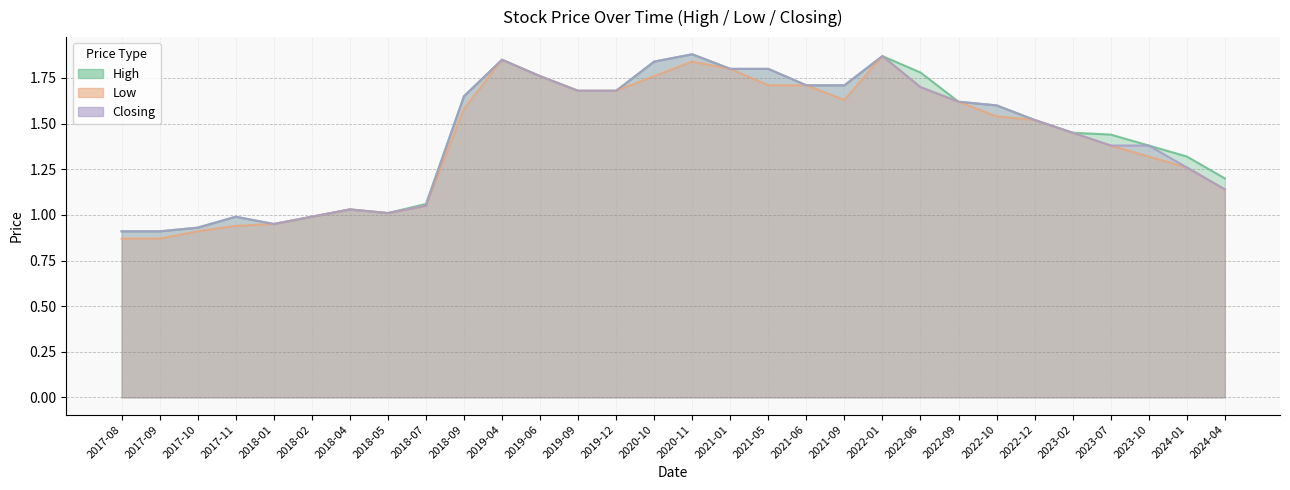

What is the label of the 6th point from the right?

2022-12